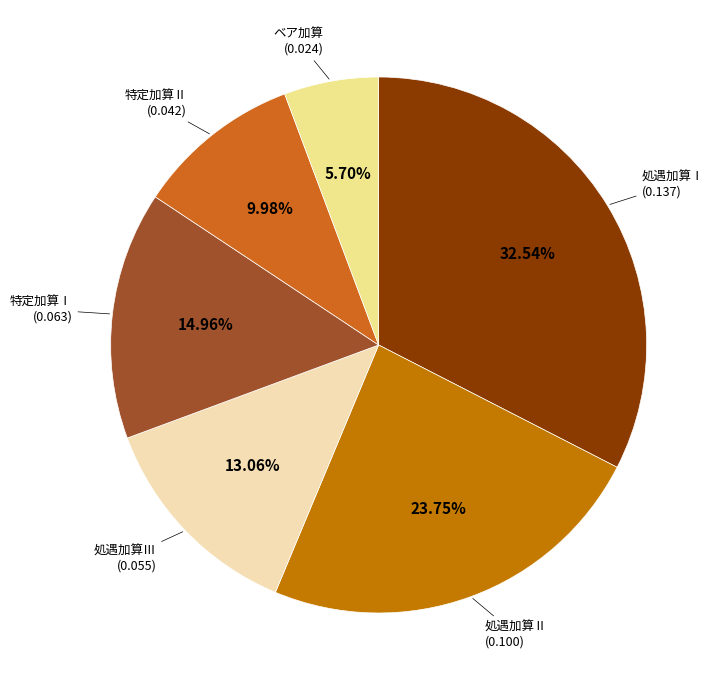

Count the number of slices in the pie.

6